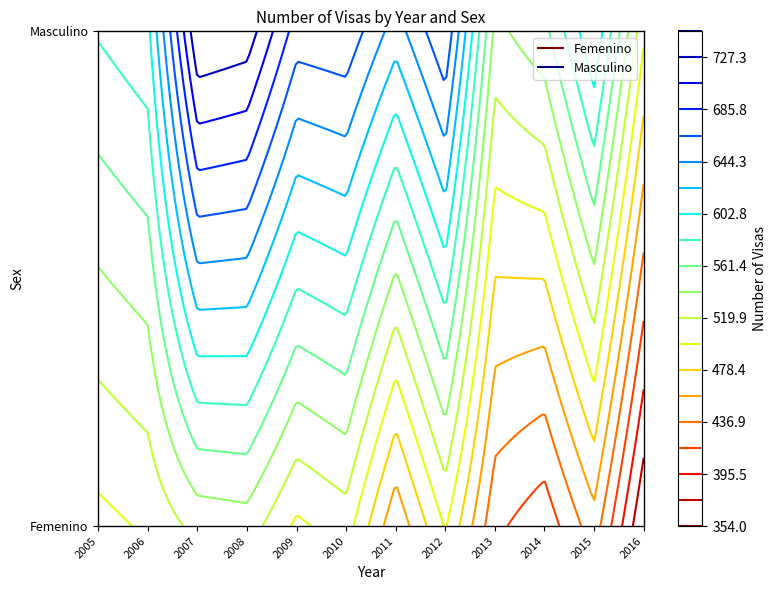

What is the difference between the Masculino values at 2008 and 2014?

185